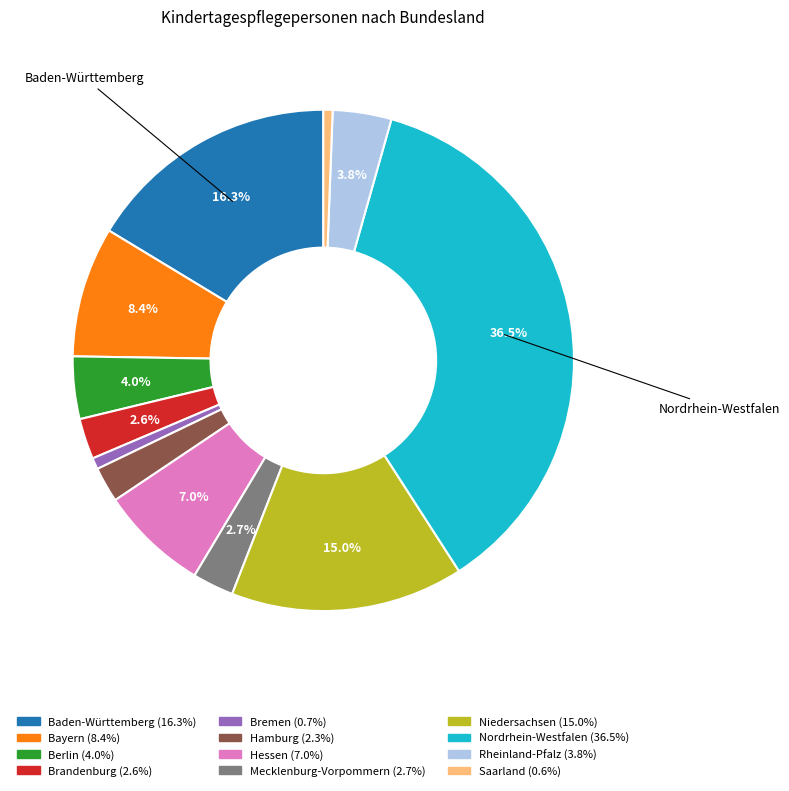

Is there any slice that represents more than half of the pie?

No